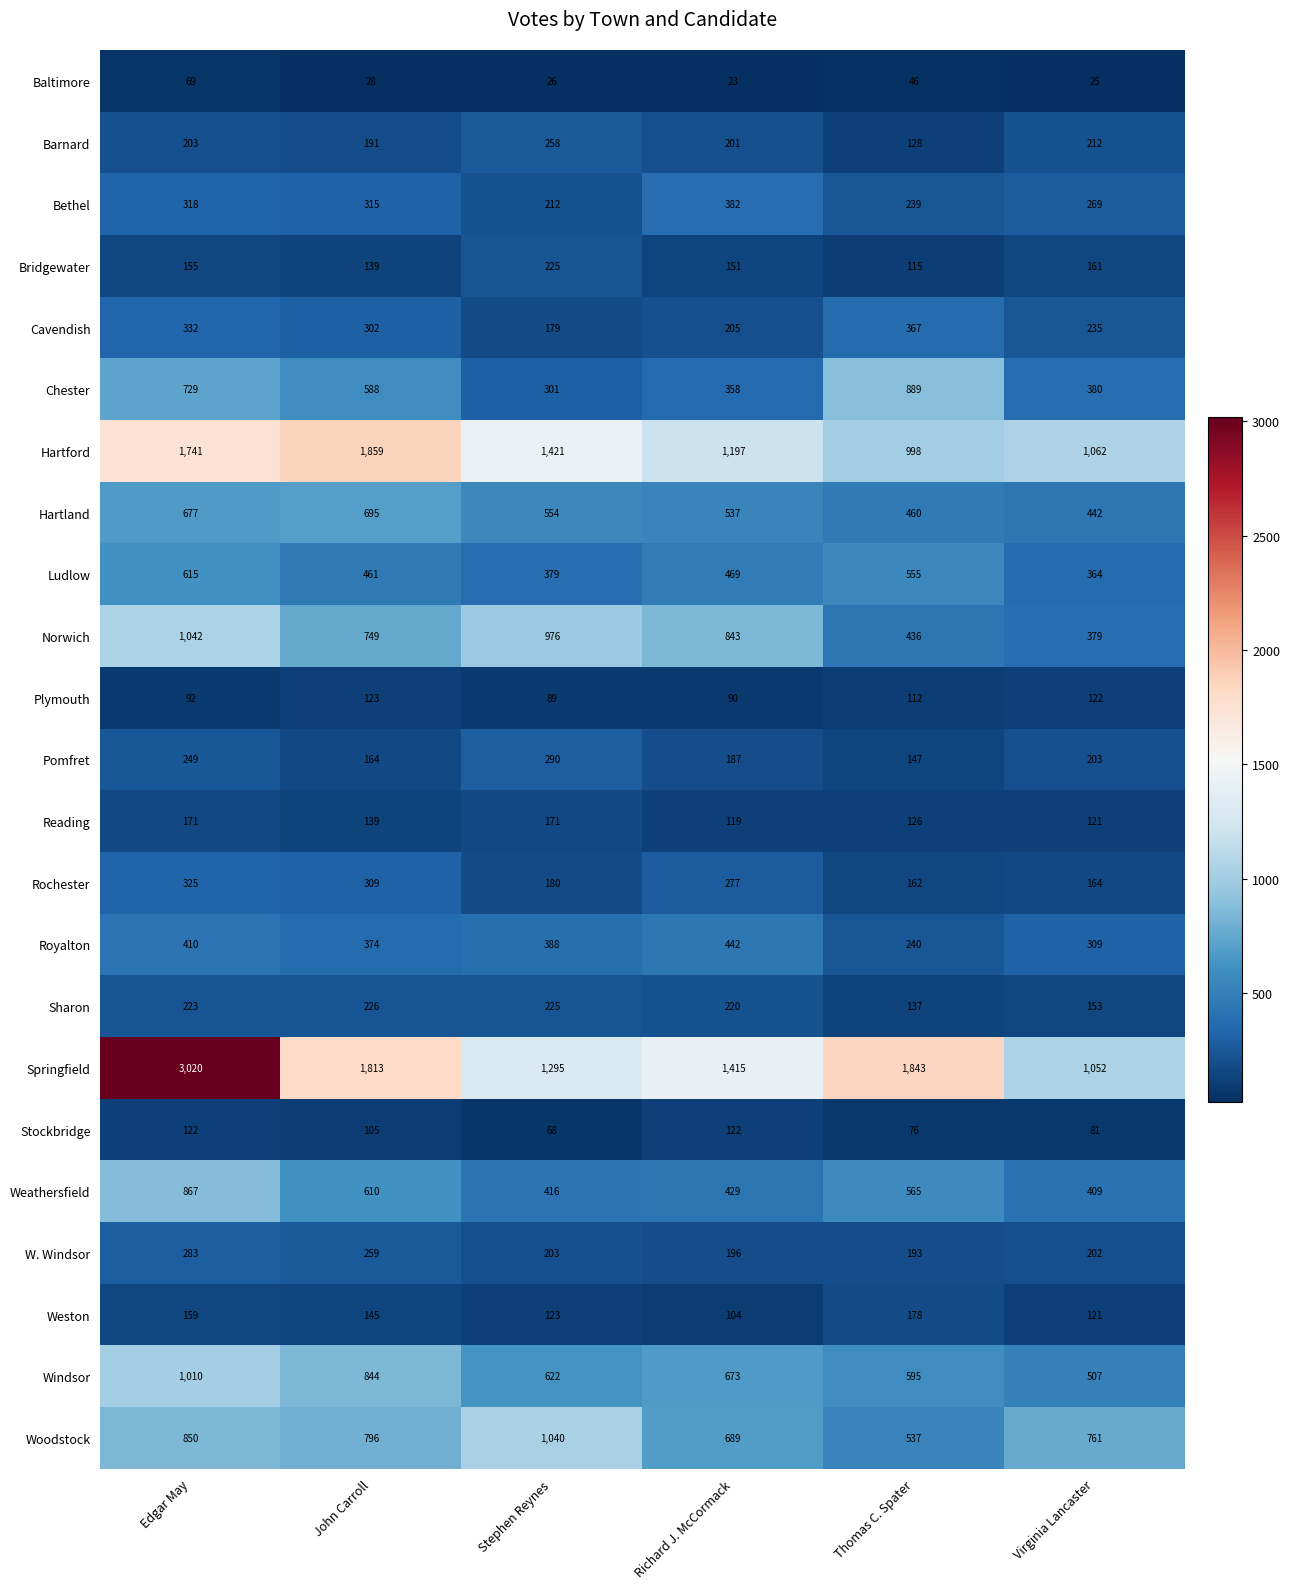

The value of Reading at Virginia Lancaster is 33. True or false?

False